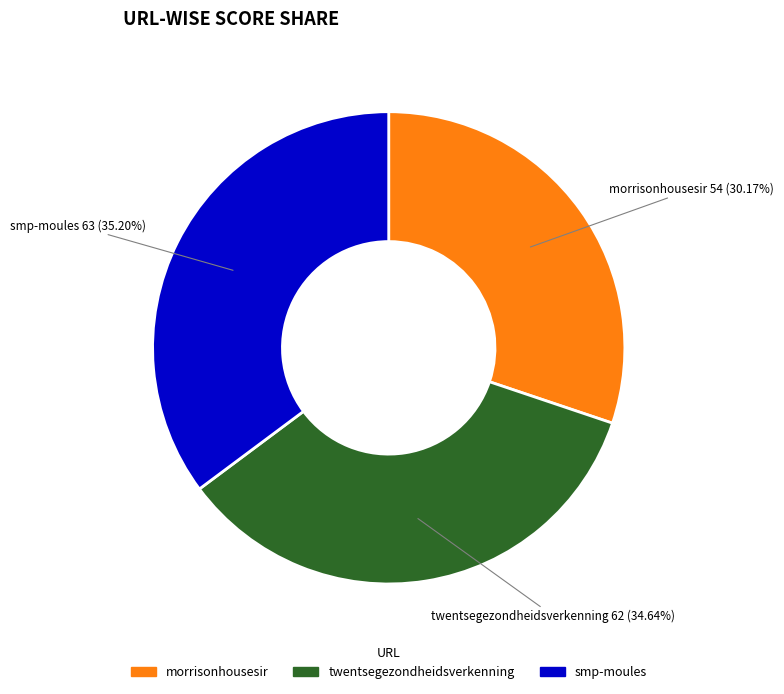

How many slices are in this pie chart?

3